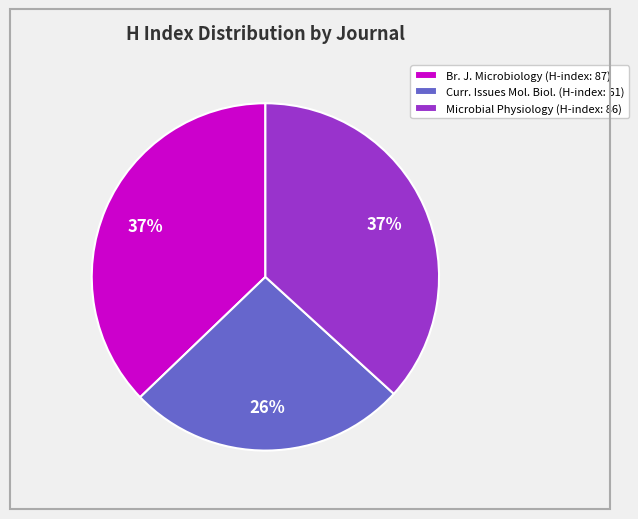

To the nearest percent, what portion does Br. J. Microbiology (H-index: 87) represent?

37%